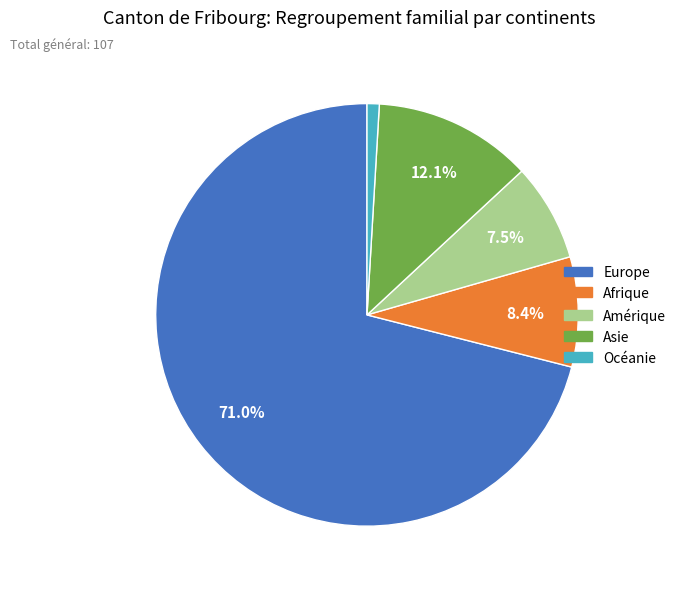

Is the sum of Europe and Afrique greater than half?

Yes